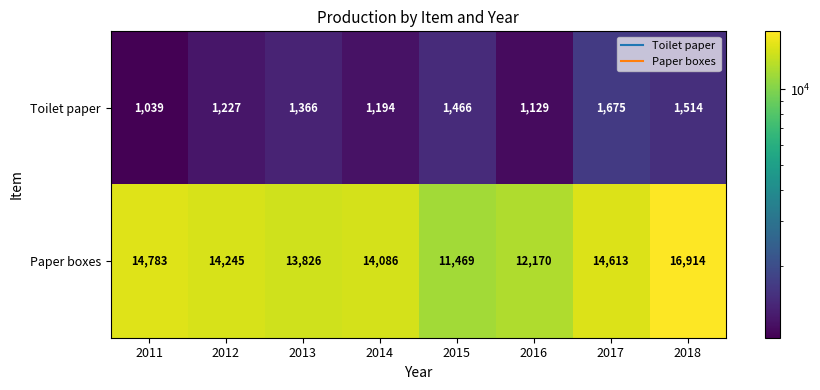

Rank the categories by Toilet paper value from highest to lowest.

2017, 2018, 2015, 2013, 2012, 2014, 2016, 2011